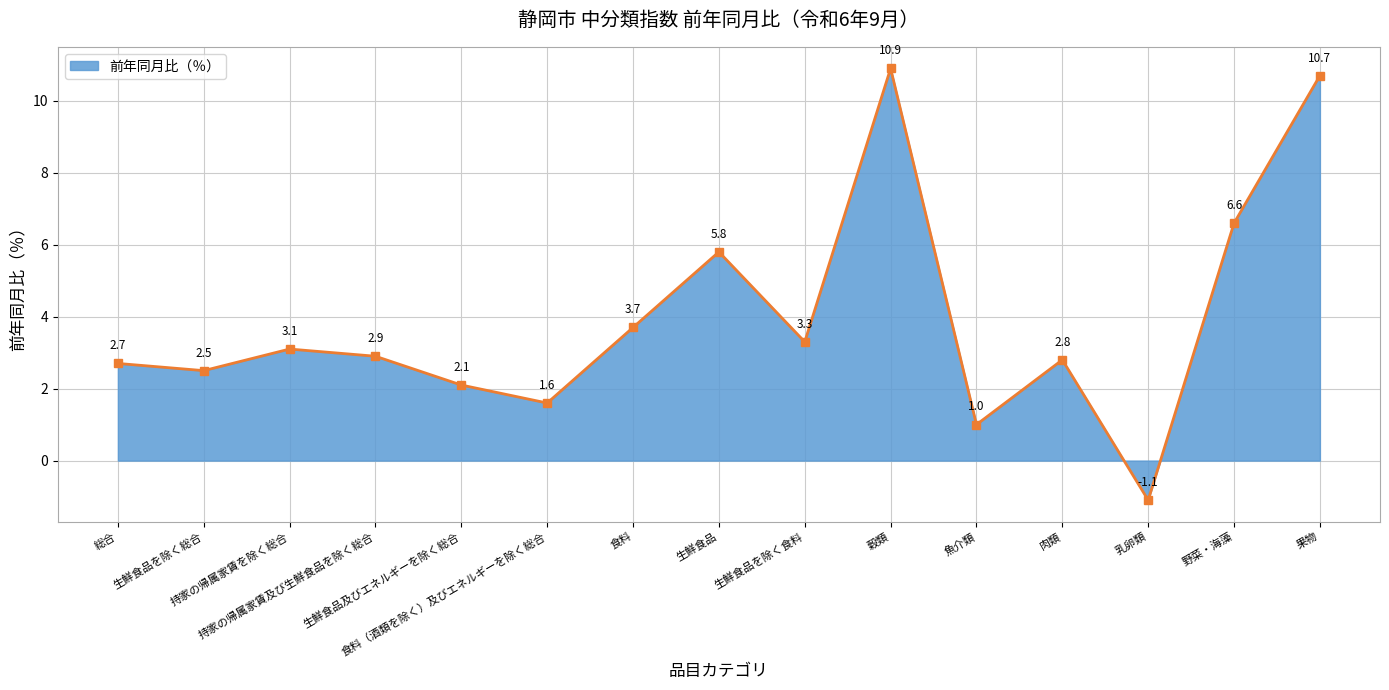

What is the value of the 4th point from the left?

2.9